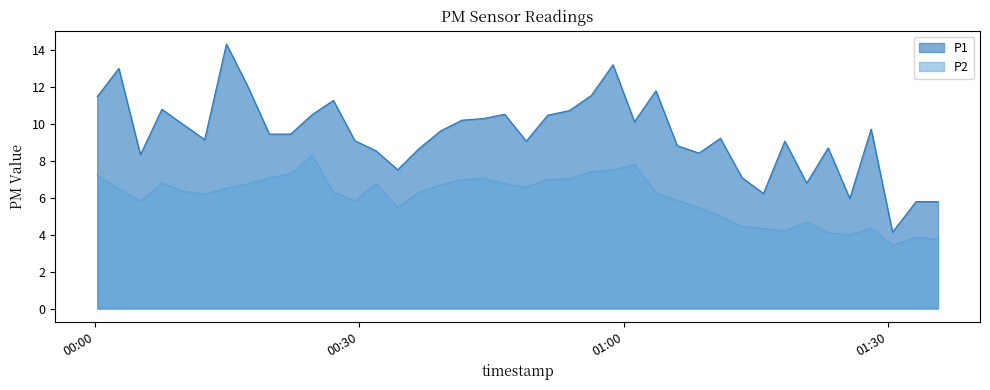

Does the chart have visible grid lines?

No